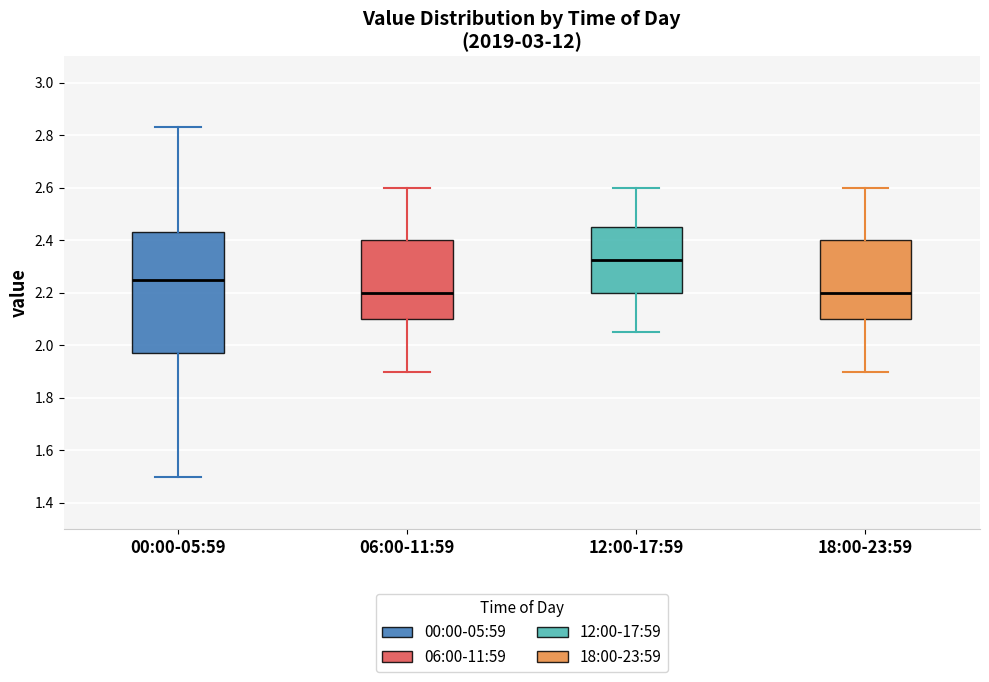

Comparing the boxes themselves (not the whiskers), which one is the tallest?

00:00-05:59